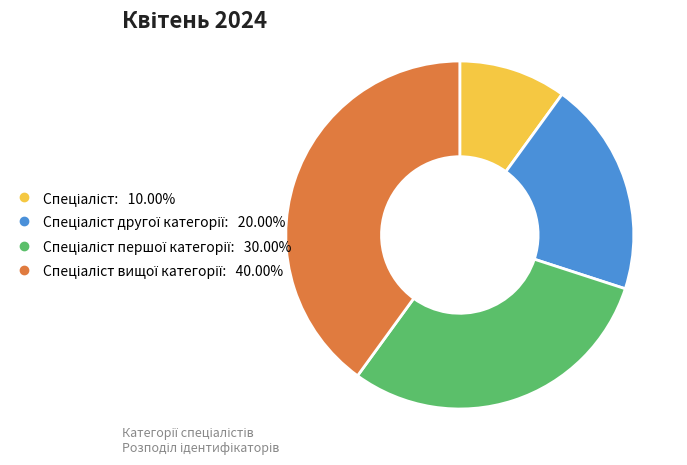

Is there any slice that represents more than half of the pie?

No